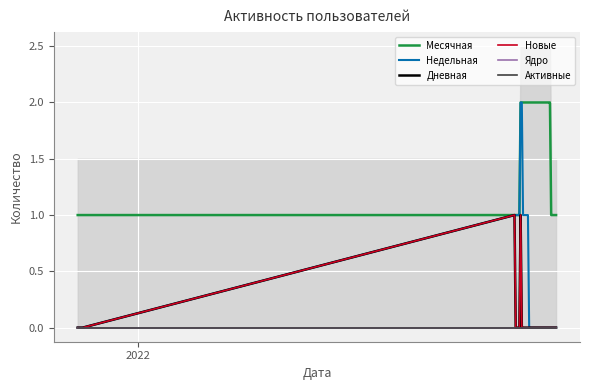

Is this an area chart (filled region under the line)?

No